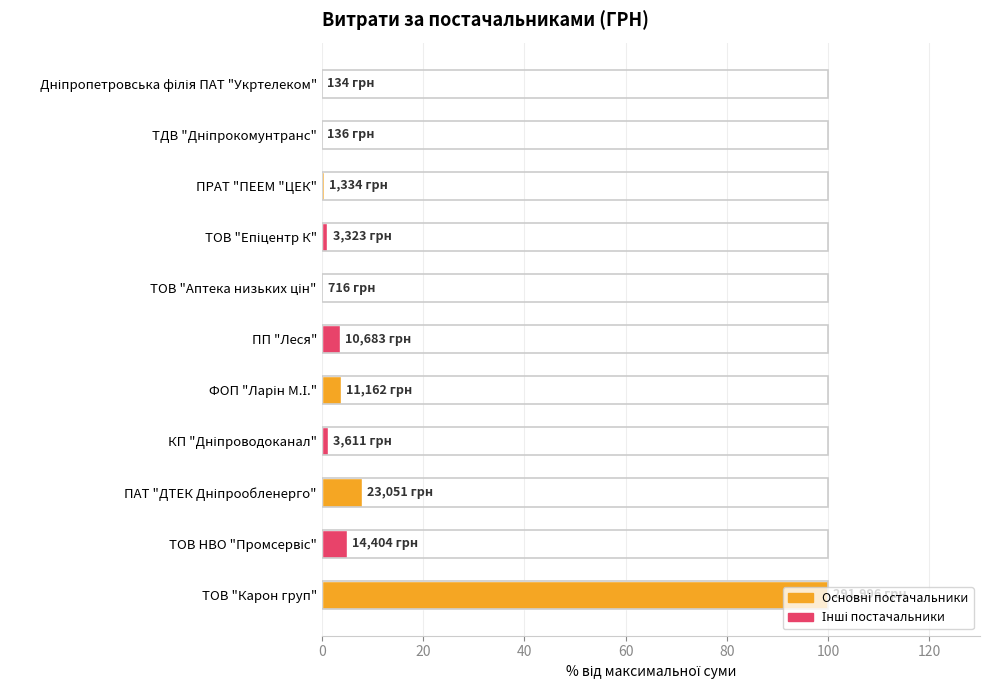

What is the greatest value displayed?

100.0